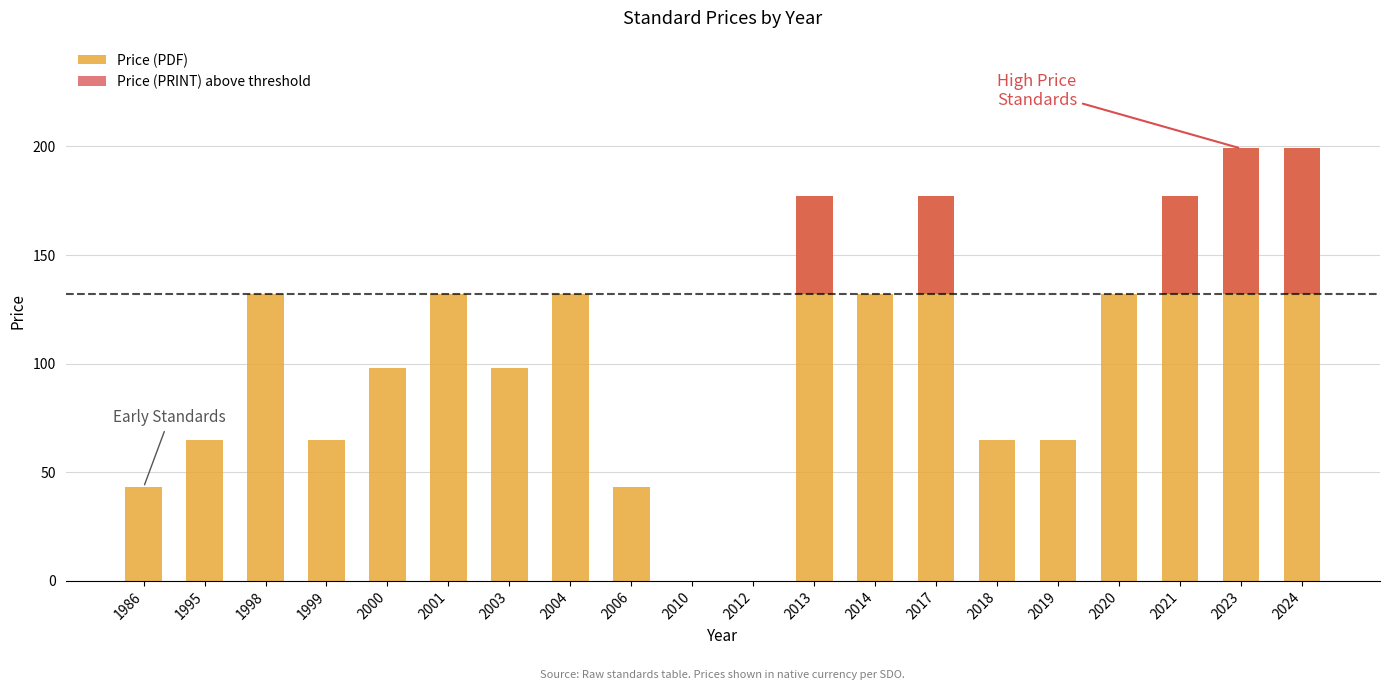

Reading right to left, what are all the values shown in this chart?

Price (PDF): 2024=199	2023=199	2021=177	2020=132	2019=65	2018=65	2017=177	2014=132	2013=177	2012=0	2010=0	2006=43	2004=132	2003=98	2001=132	2000=98	1999=65	1998=132	1995=65	1986=43
Price (PRINT) above threshold: 2024=67	2023=67	2021=45	2020=0	2019=0	2018=0	2017=45	2014=0	2013=45	2012=0	2010=0	2006=0	2004=0	2003=0	2001=0	2000=0	1999=0	1998=0	1995=0	1986=0